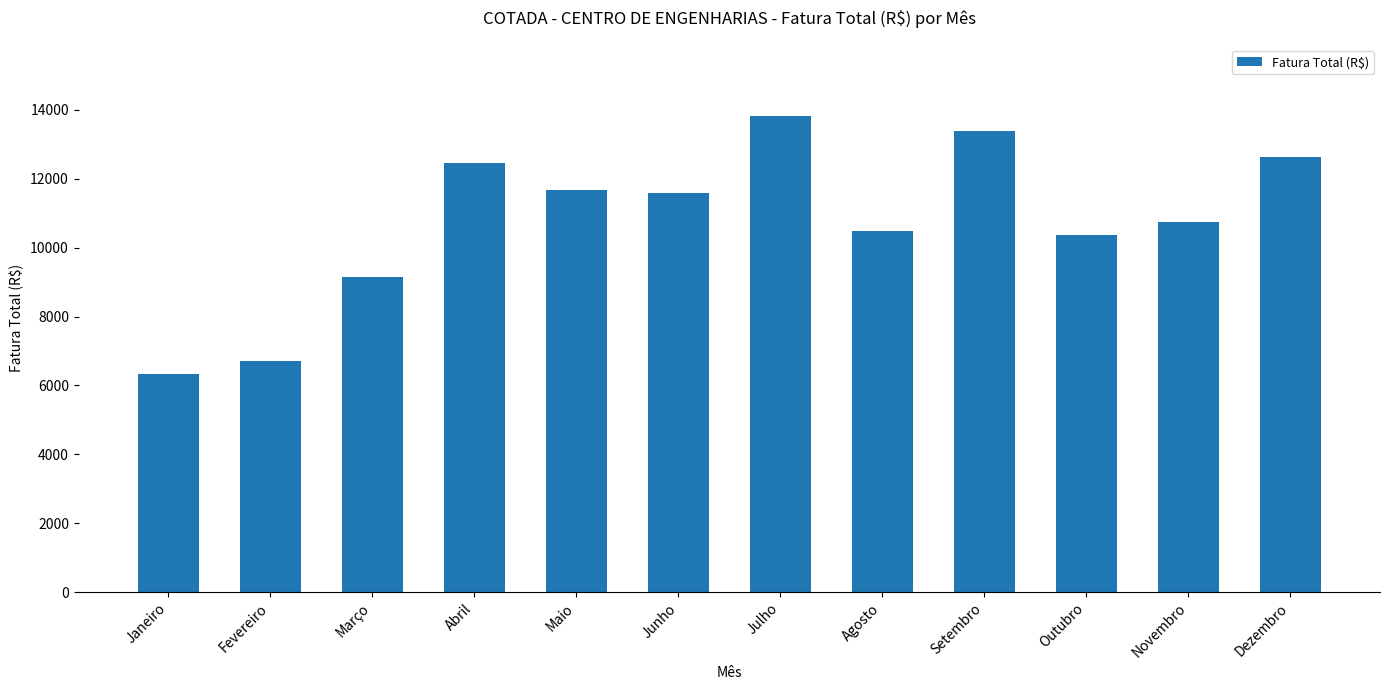

What is the difference between the maximum and minimum values?

7500.3